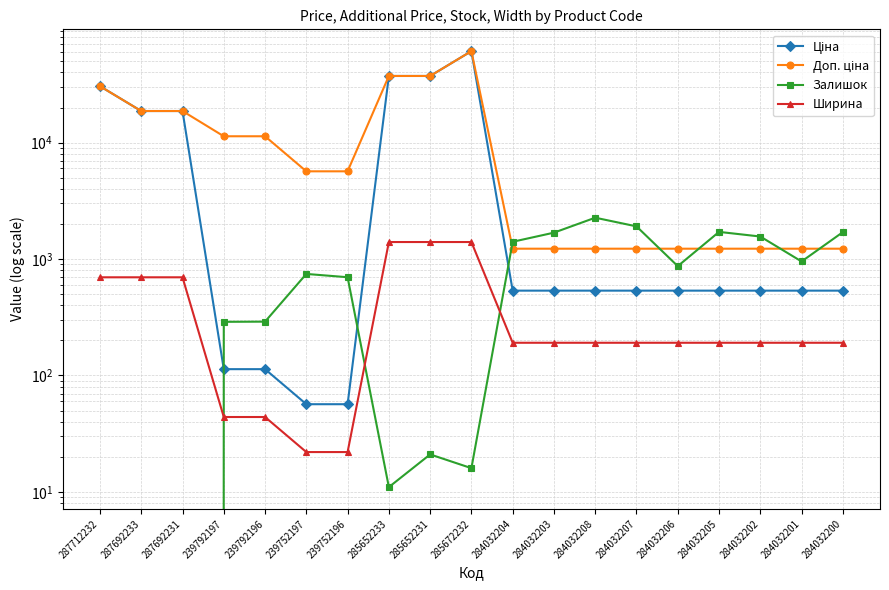

At how many categories does at least one series exceed 41184?

1